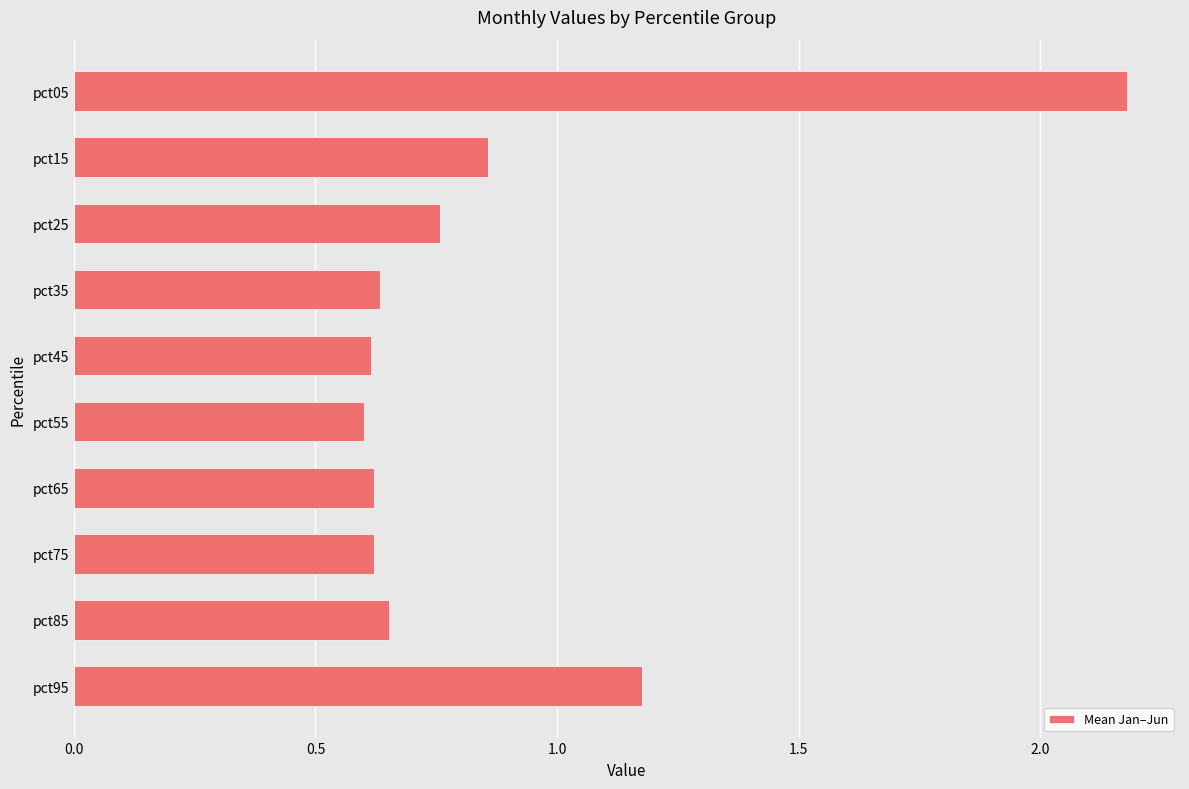

What is the difference between the maximum and second lowest values?

1.6